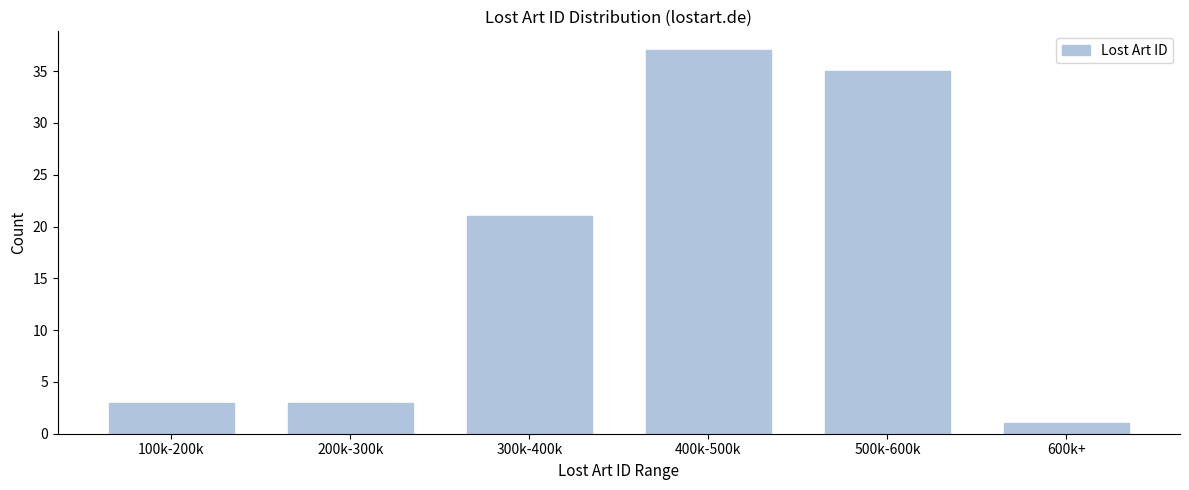

Reading left to right, extract all data points from this chart.

3	3	21	37	35	1